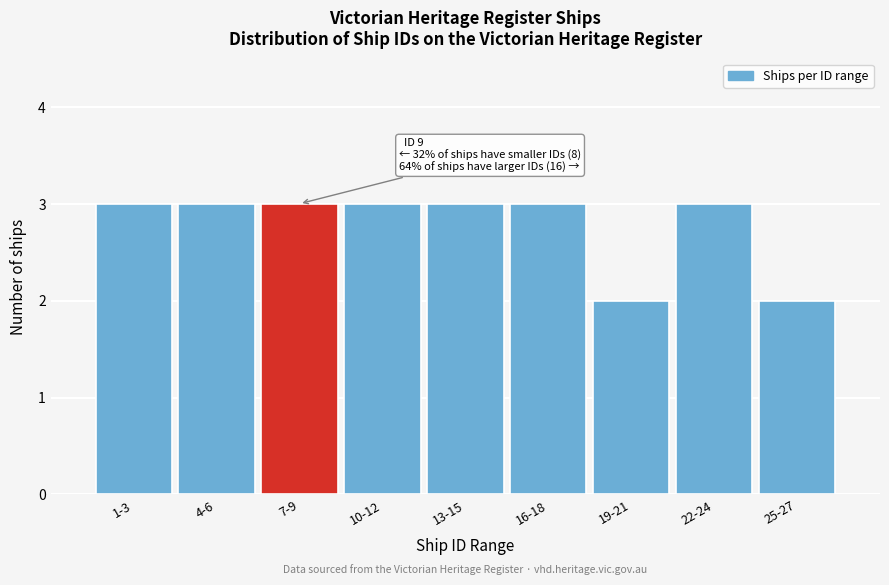

Reading right to left, transcribe all the data shown in this chart.

2	3	2	3	3	3	3	3	3